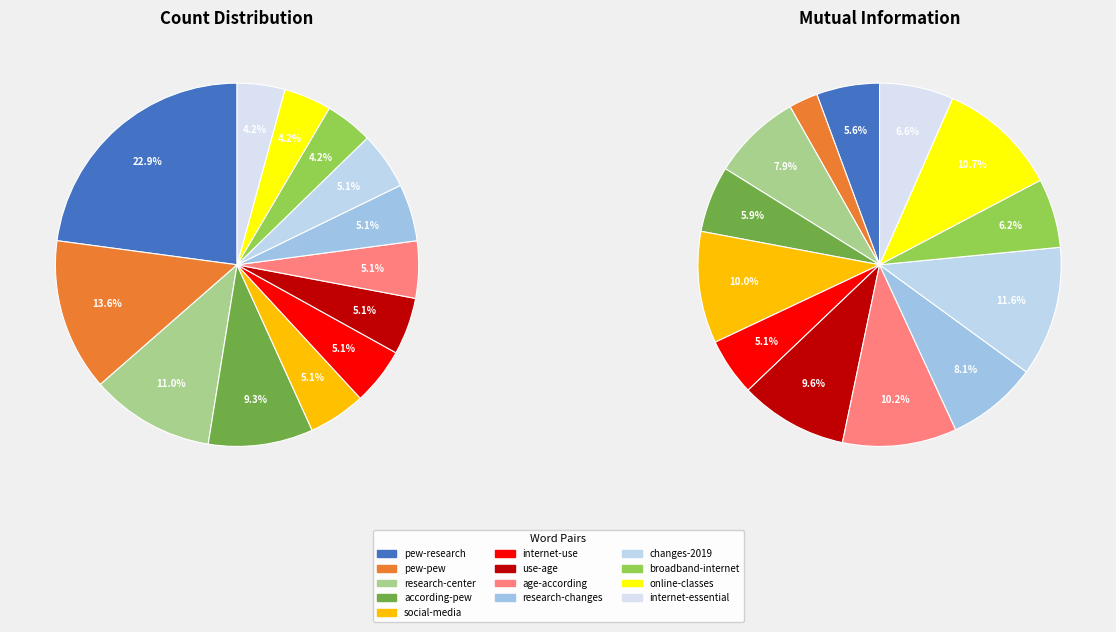

Which category has the smallest portion of the pie?

broadband-internet